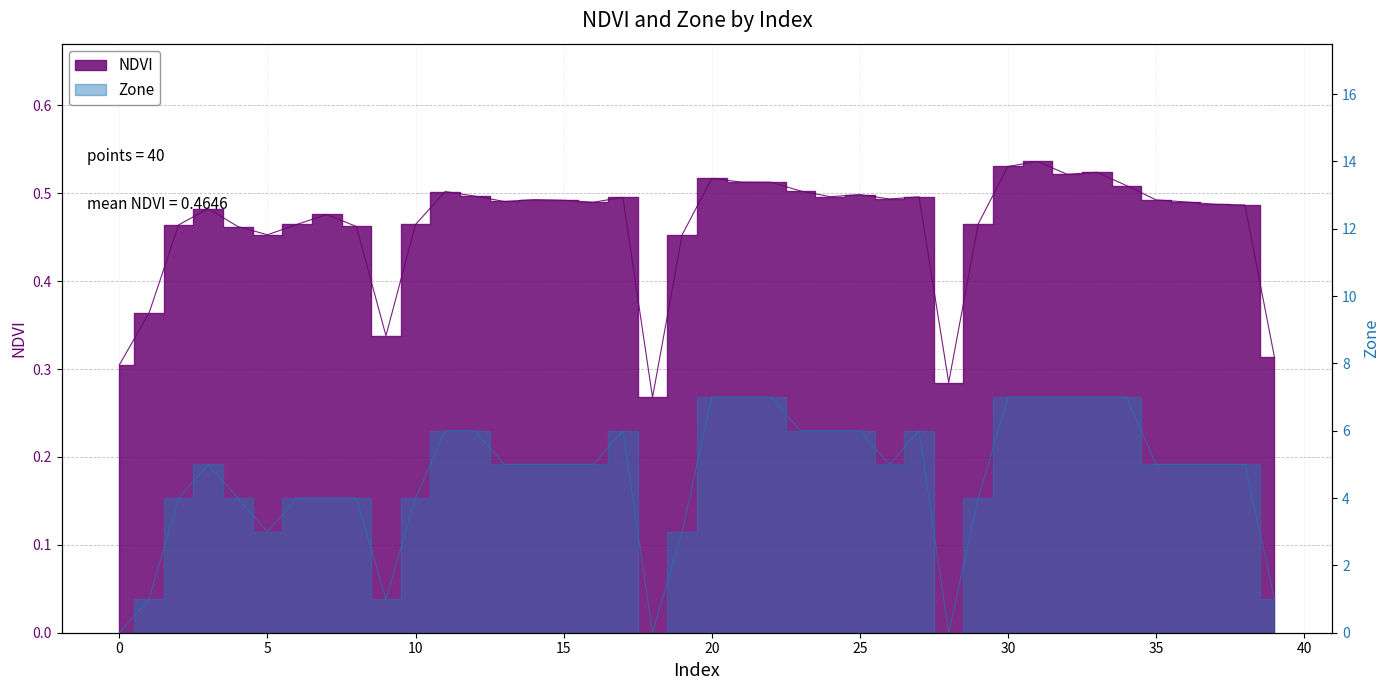

At which label does Zone reach its peak?

20